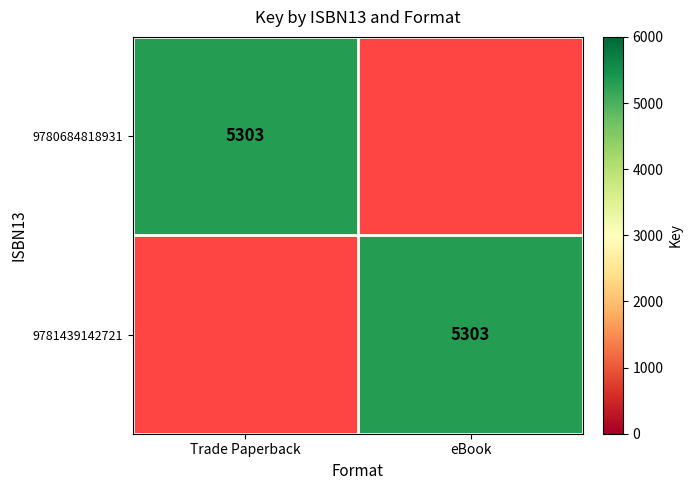

True or false: 9780684818931 has a value of 5303 at Trade Paperback.

True